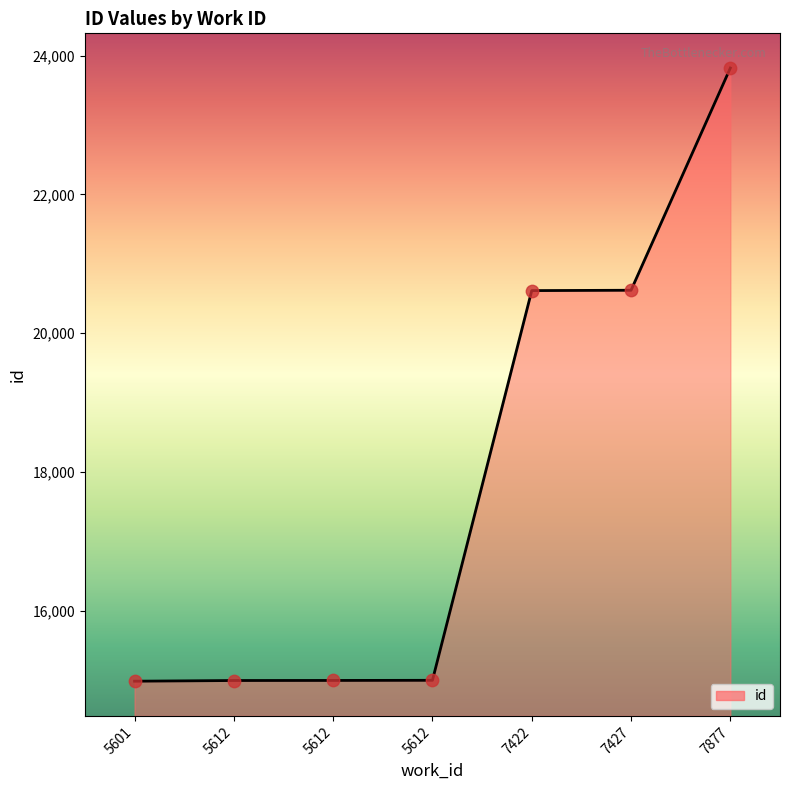

Between 7877 and 7427, which is larger?

7877